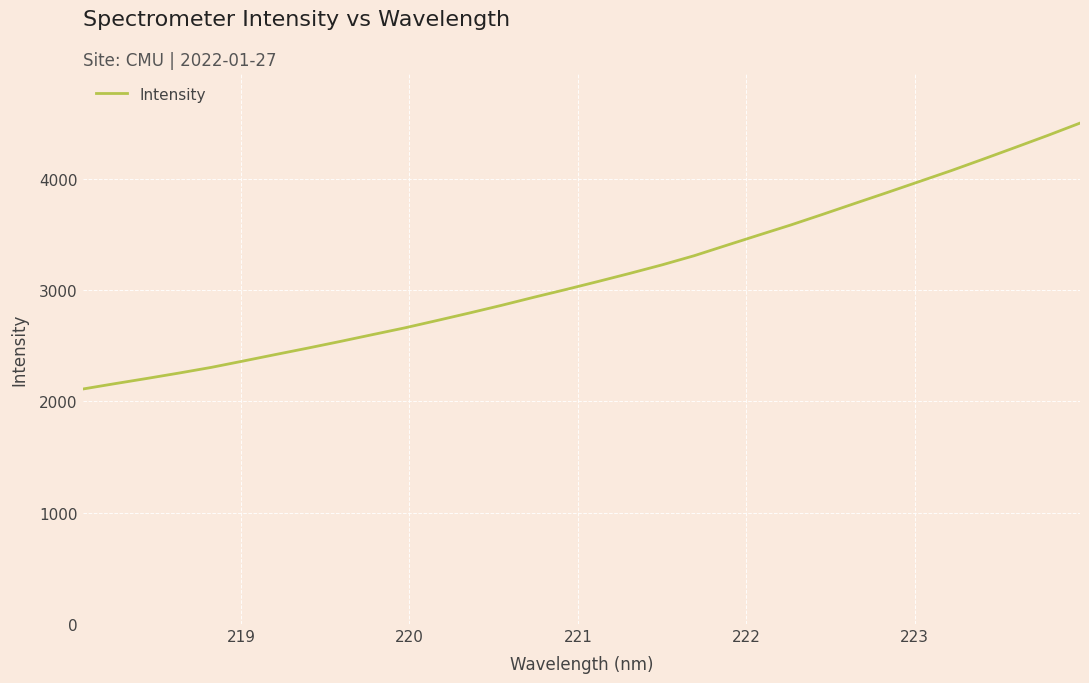

What is the difference between the maximum and minimum values?

2390.1